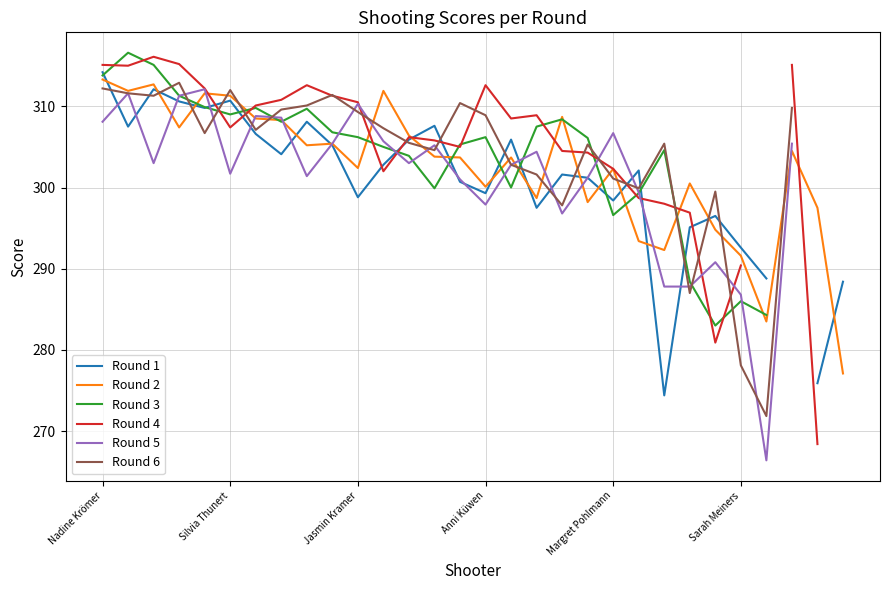

Rank the series at 17 from lowest to highest value.

Round 1, Round 2, Round 6, Round 5, Round 3, Round 4